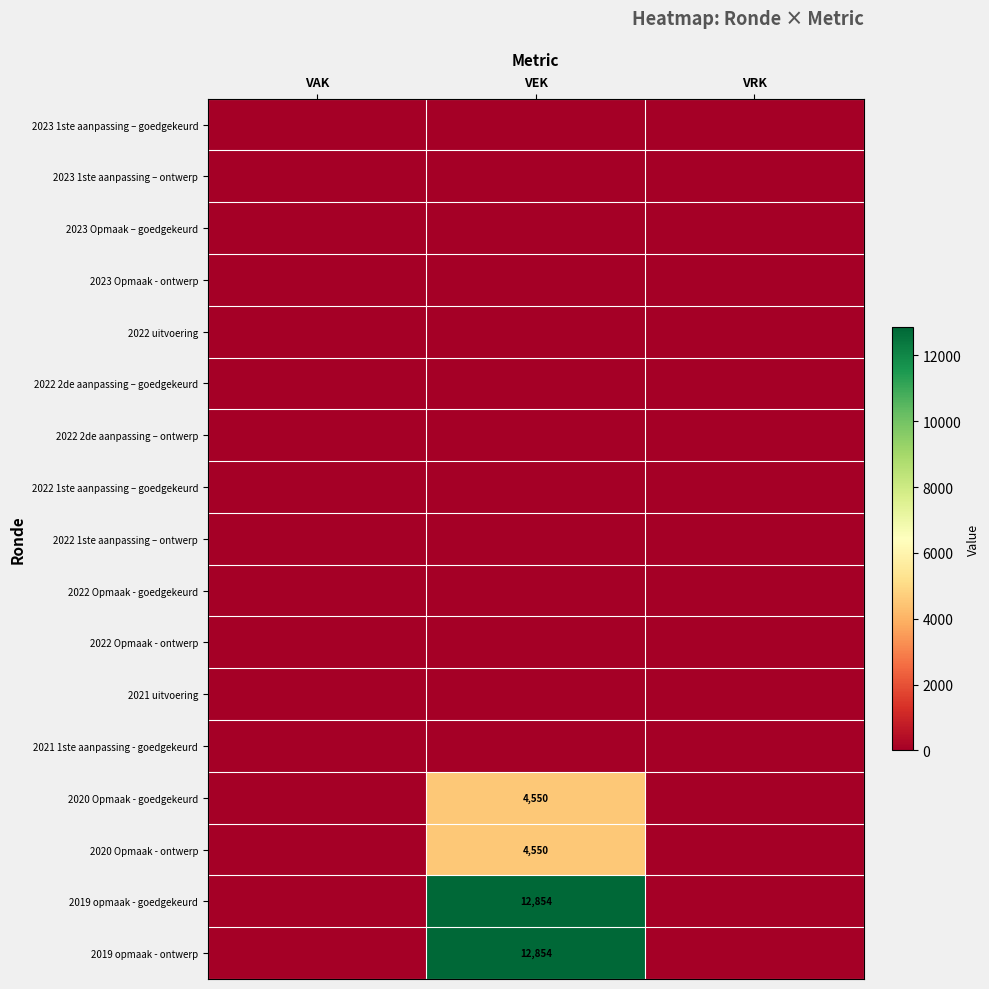

The 2022 2de aanpassing – goedgekeurd series shows 0 at VAK. True or false?

True